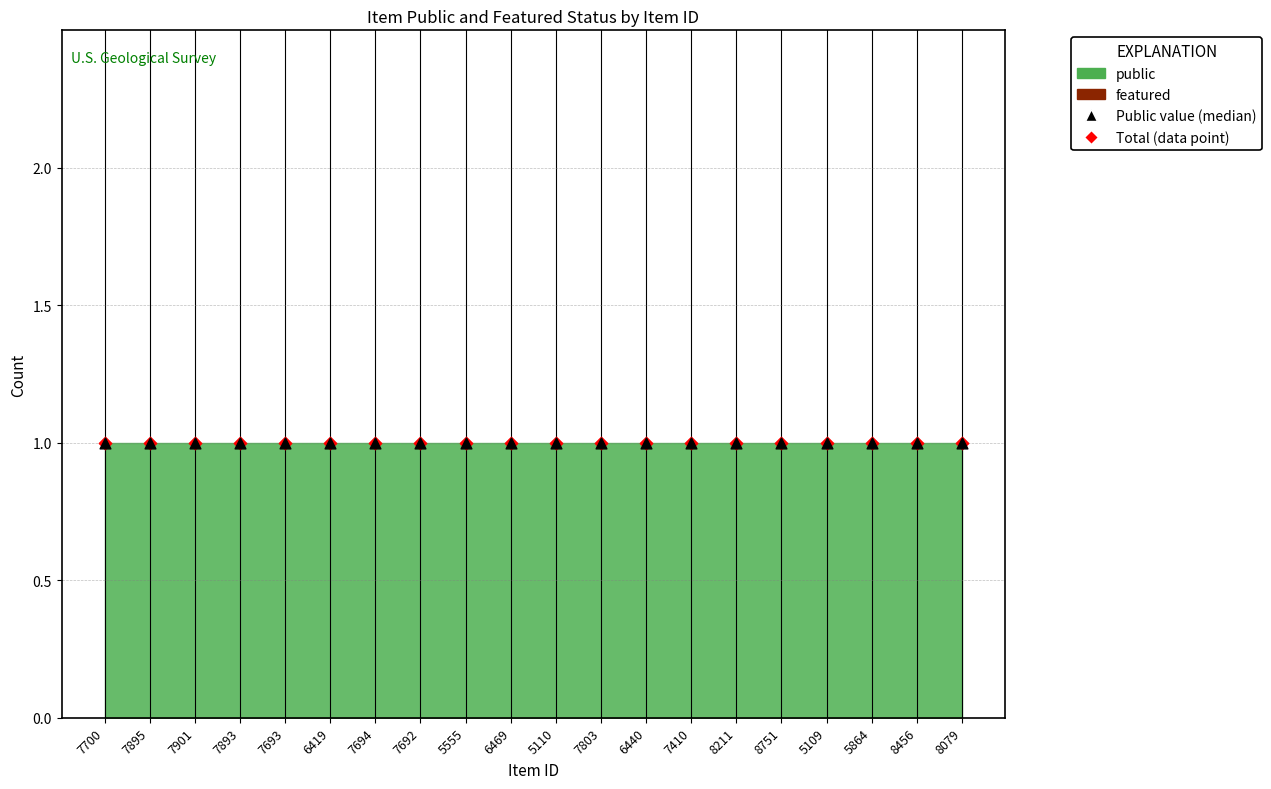

At how many categories does at least one series exceed 0?

20